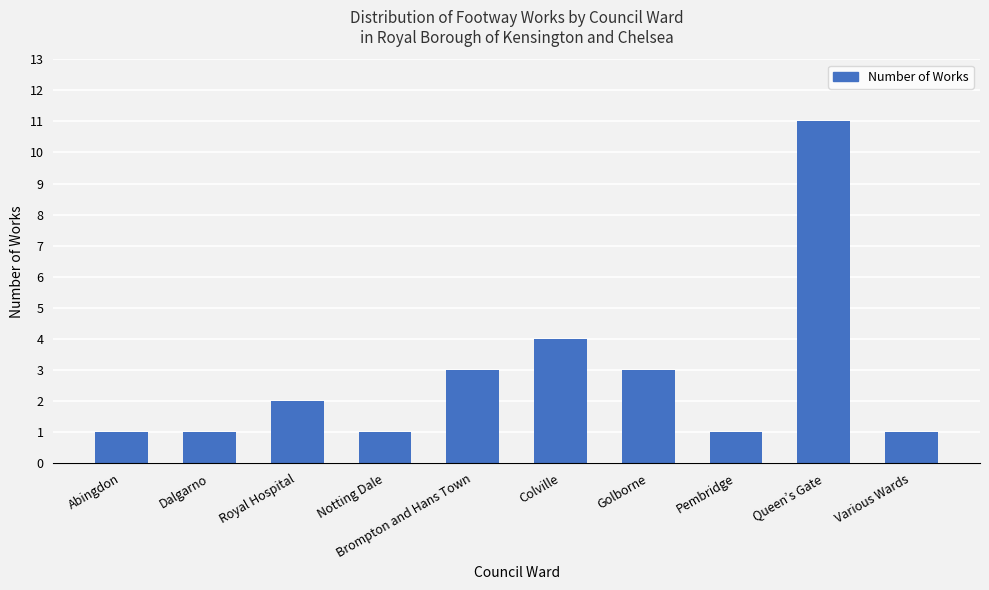

What is the difference between the values at Queen’s Gate and Dalgarno?

10